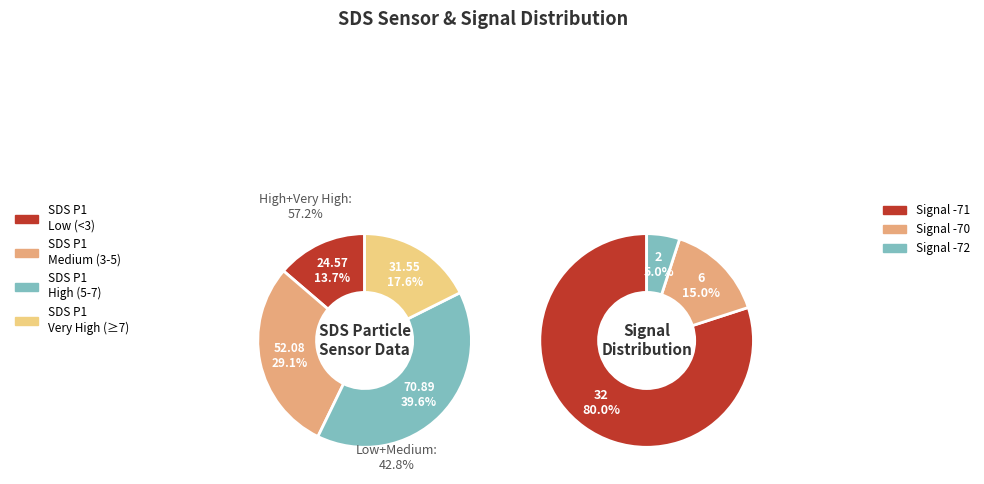

What is the smallest slice in the pie chart?

5